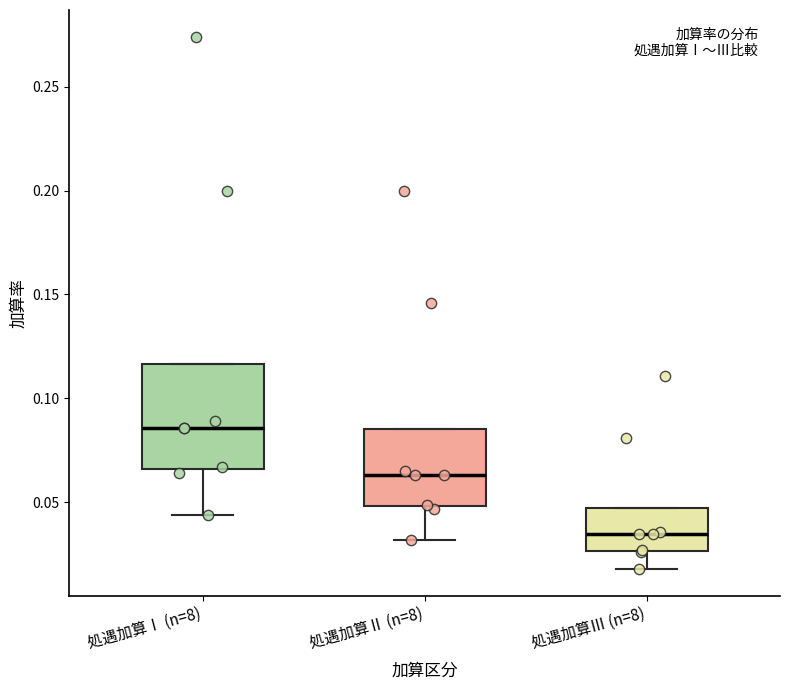

Reading left to right, transcribe this box plot: for each box, give where its median line is, the range the box spans, and where its two whiskers end, as read against the y-axis. The values are not printed on the chart, so give them approximately, as read against the axis.

処遇加算Ⅰ (n=8): median 0.085, box 0.065 to 0.115, whiskers 0.045 to 0.115
処遇加算Ⅱ (n=8): median 0.065, box 0.050 to 0.085, whiskers 0.030 to 0.085
処遇加算Ⅲ (n=8): median 0.035, box 0.025 to 0.045, whiskers 0.020 to 0.045